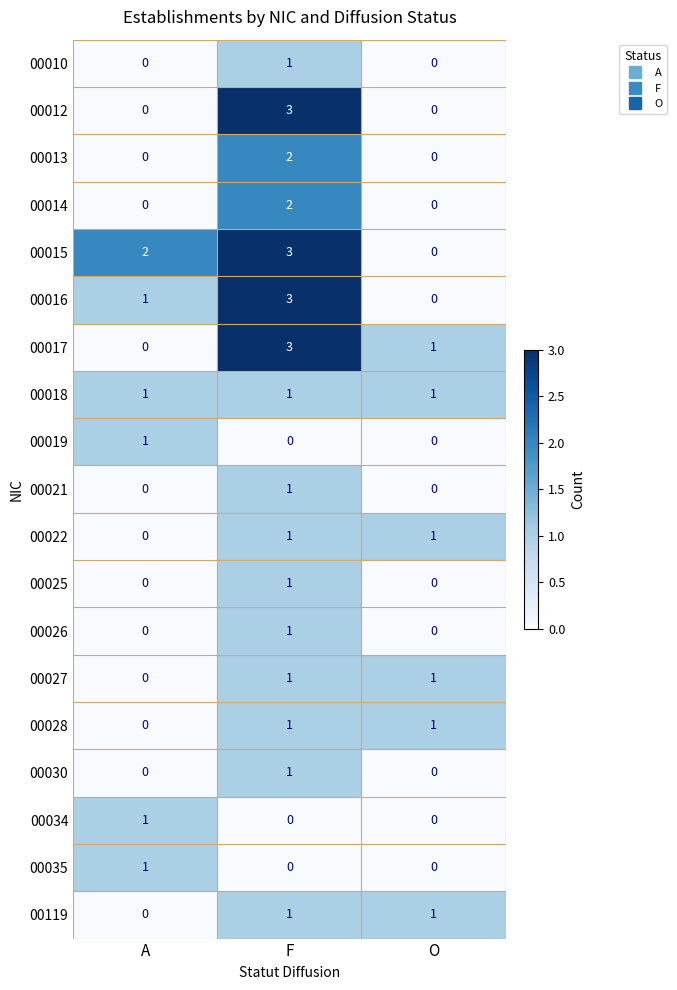

What is the greatest value displayed?

3